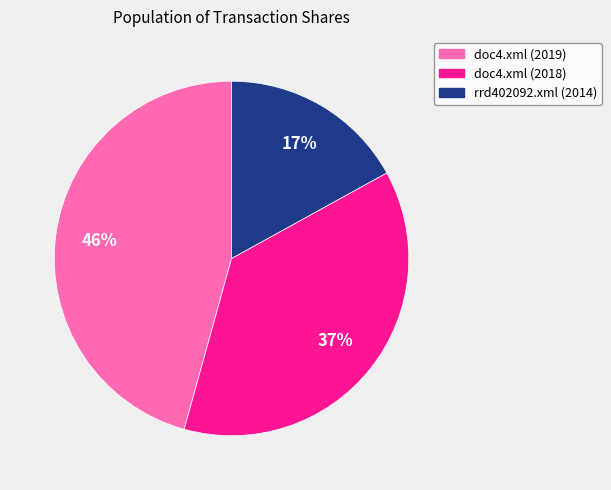

How many slices are in this pie chart?

3